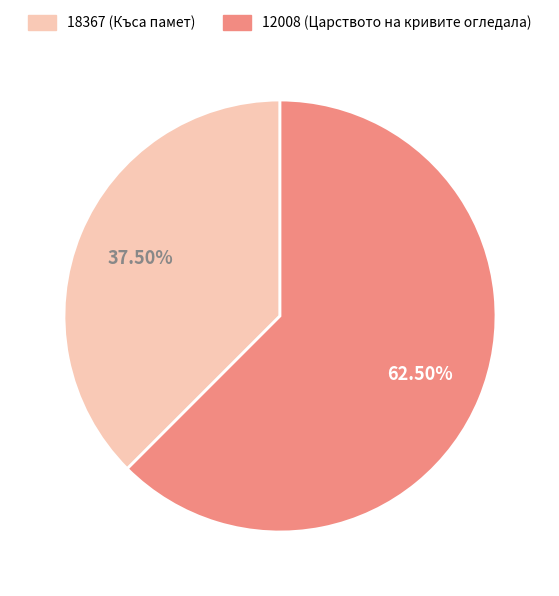

Is 18367 the majority of the pie?

No